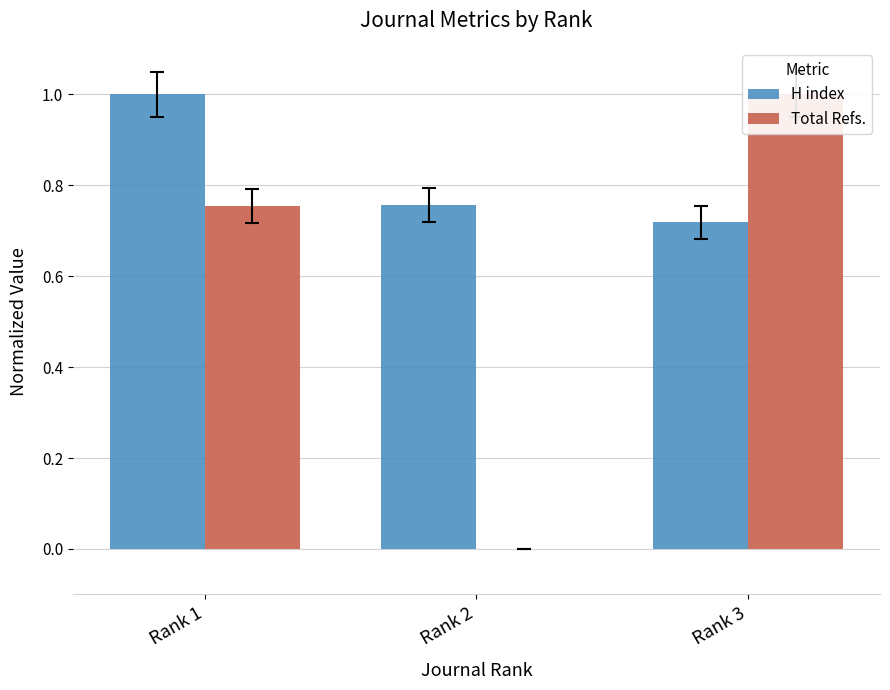

What is the difference between the second highest and minimum values in the Total Refs. series?

0.8